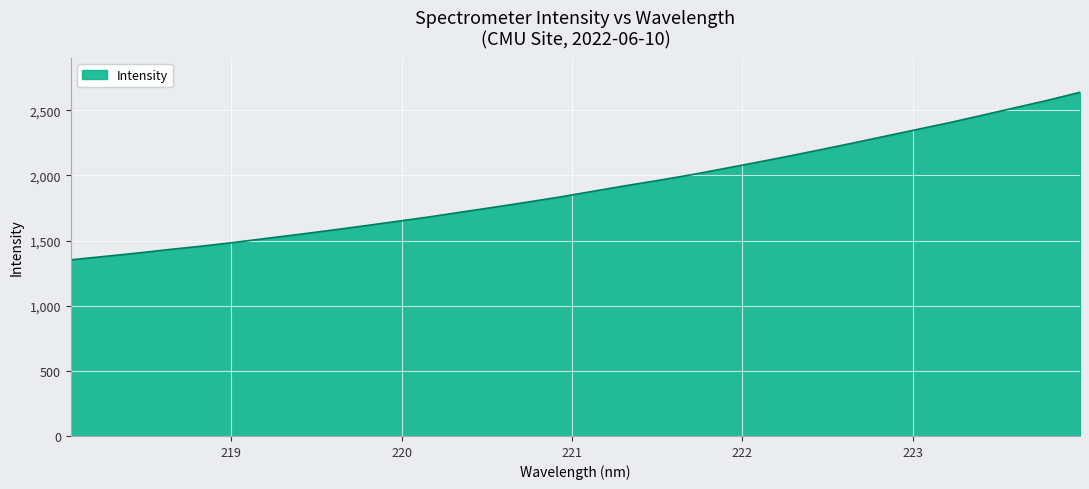

What is the difference between the second highest and second lowest values?

1199.4